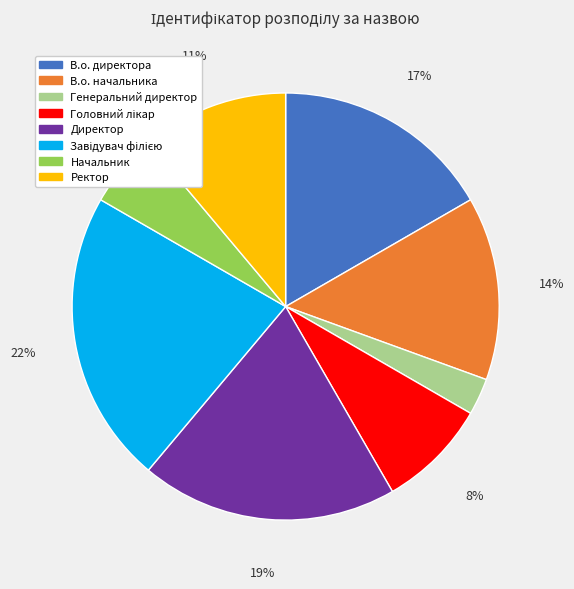

To the nearest percent, what percentage of the pie is Ректор?

11%